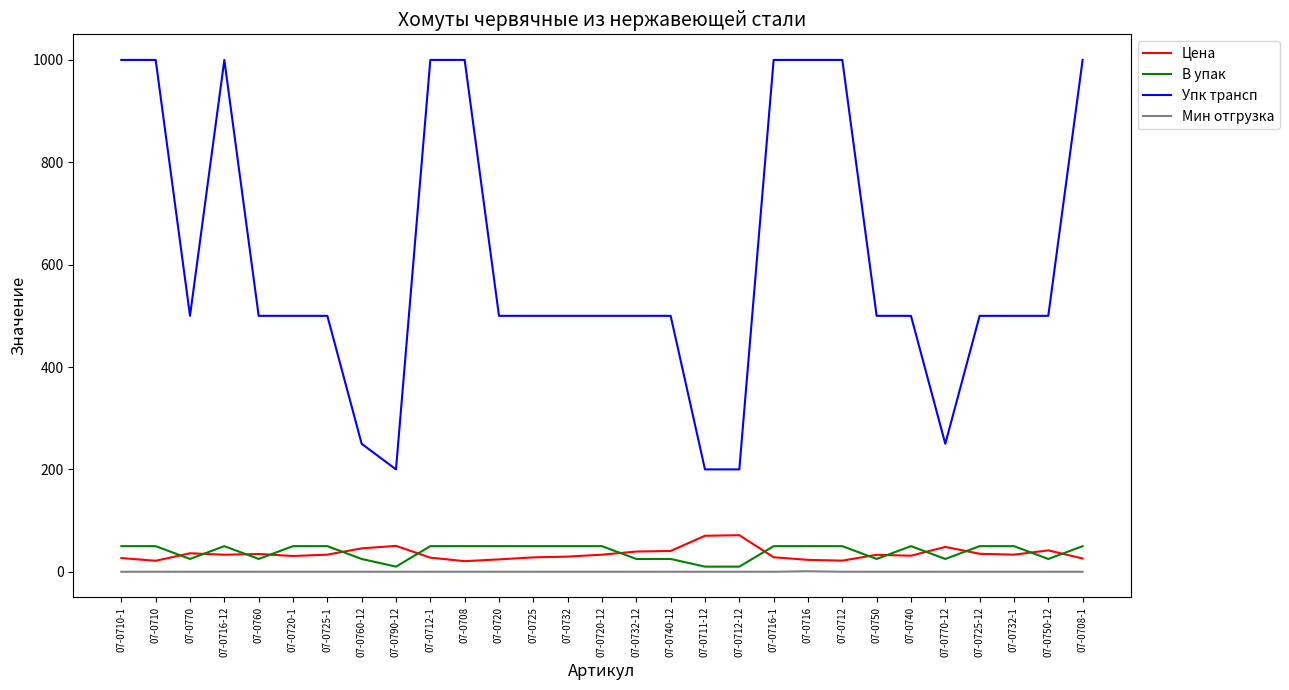

What is the highest value of the Цена series?

71.5